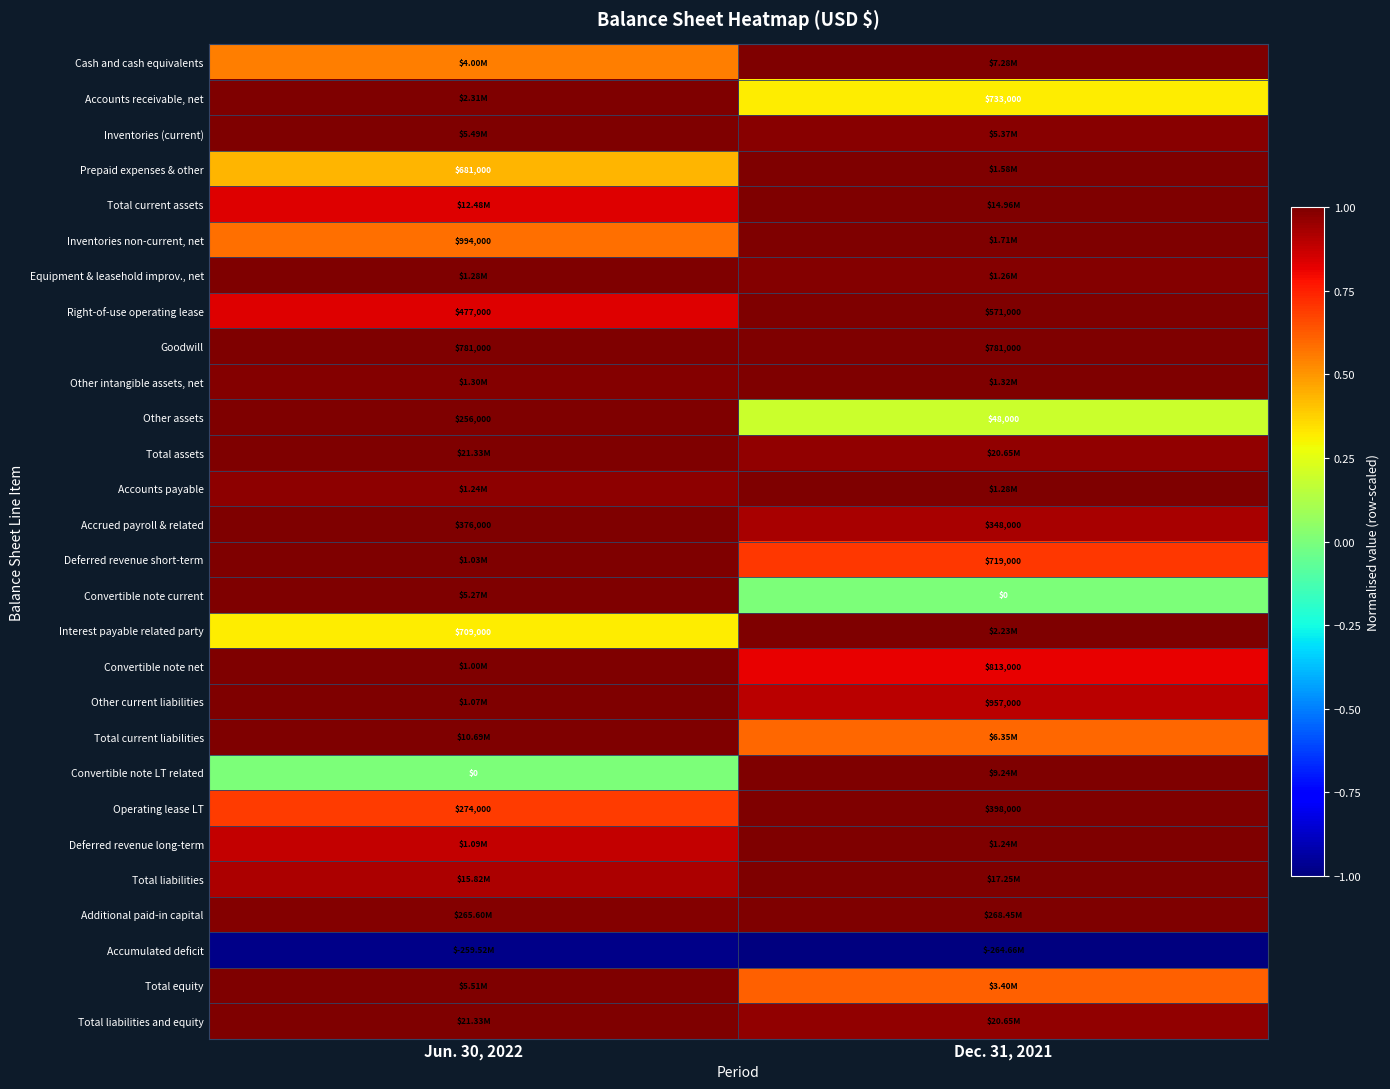

Rank the categories by Convertible note LT related value from lowest to highest.

Jun. 30, 2022, Dec. 31, 2021